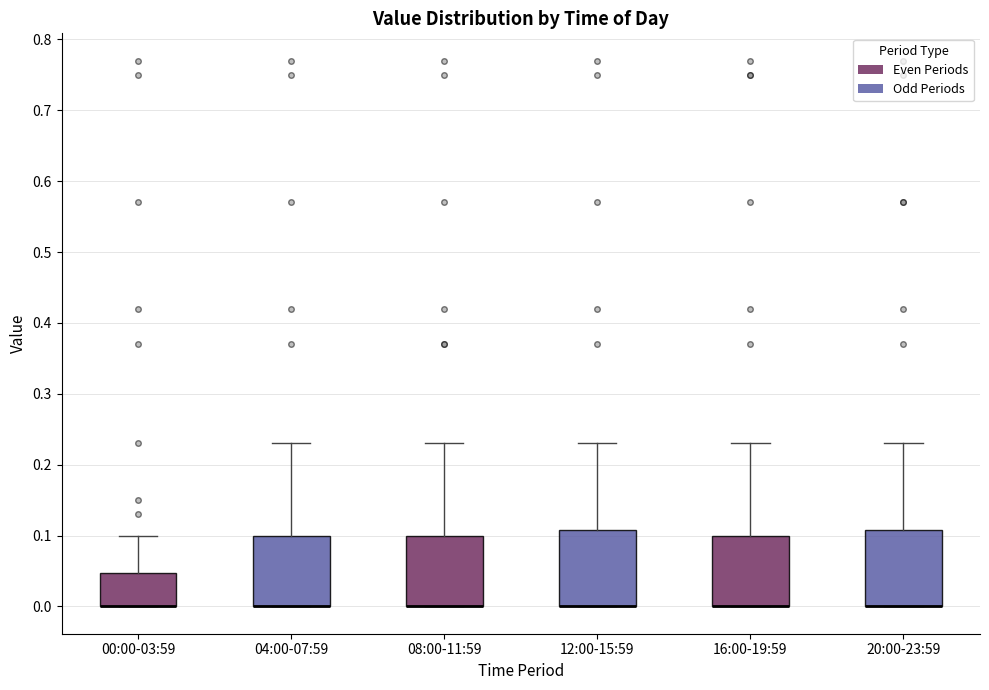

Reading left to right, read every box against the y-axis: the position of its median line, the range the box covers, and the ends of its whiskers. The values are not printed on the chart, so give them approximately, as read against the axis.

00:00-03:59: median 0.00 (drawn on the box's lower edge), box 0.00 to 0.05, whiskers 0.00 to 0.10
04:00-07:59: median 0.00 (drawn on the box's lower edge), box 0.00 to 0.10, whiskers 0.00 to 0.23
08:00-11:59: median 0.00 (drawn on the box's lower edge), box 0.00 to 0.10, whiskers 0.00 to 0.23
12:00-15:59: median 0.00 (drawn on the box's lower edge), box 0.00 to 0.11, whiskers 0.00 to 0.23
16:00-19:59: median 0.00 (drawn on the box's lower edge), box 0.00 to 0.10, whiskers 0.00 to 0.23
20:00-23:59: median 0.00 (drawn on the box's lower edge), box 0.00 to 0.11, whiskers 0.00 to 0.23